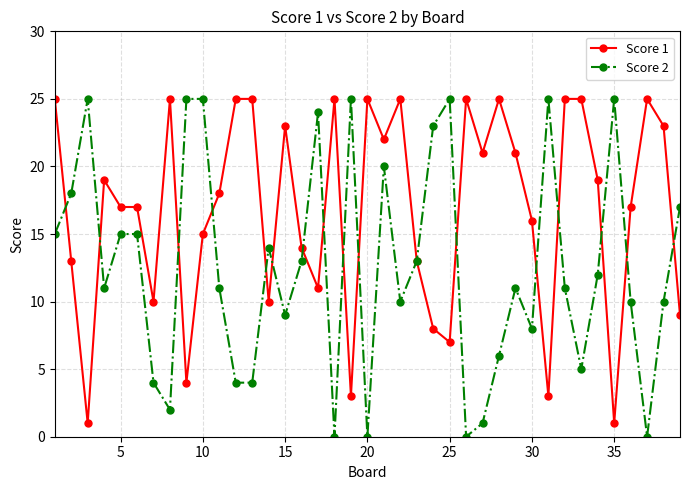

Rank the series by their average value, from highest to lowest.

Score 1, Score 2